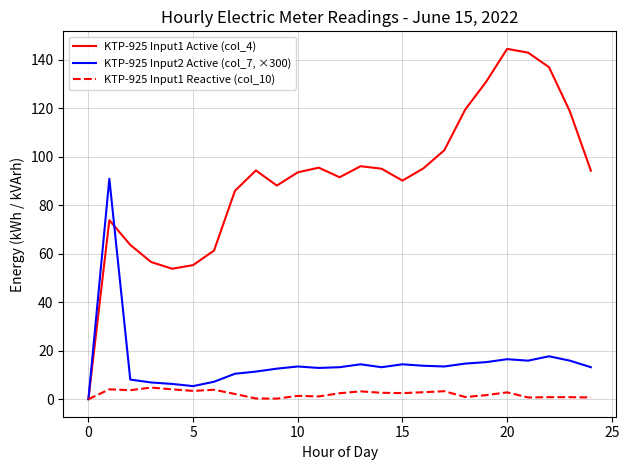

Rank the series by their maximum value, from lowest to highest.

KTP-925 Input1 Reactive (col_10), KTP-925 Input2 Active (col_7, ×300), KTP-925 Input1 Active (col_4)